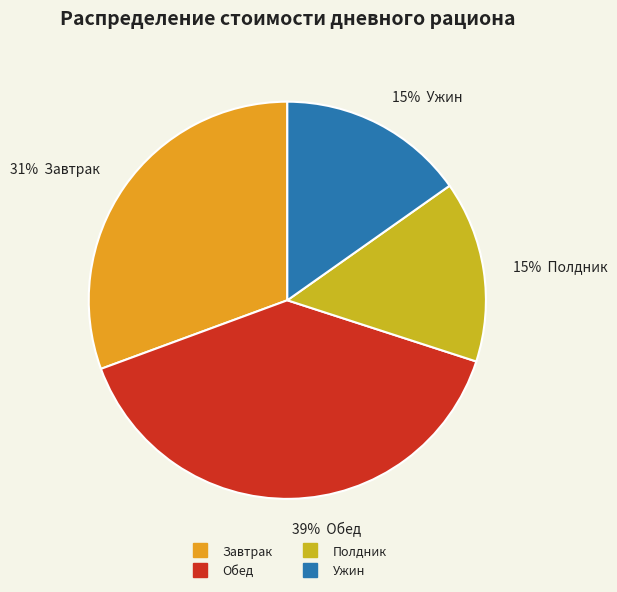

To the nearest percent, what is the combined percentage of Полдник and Обед?

54%